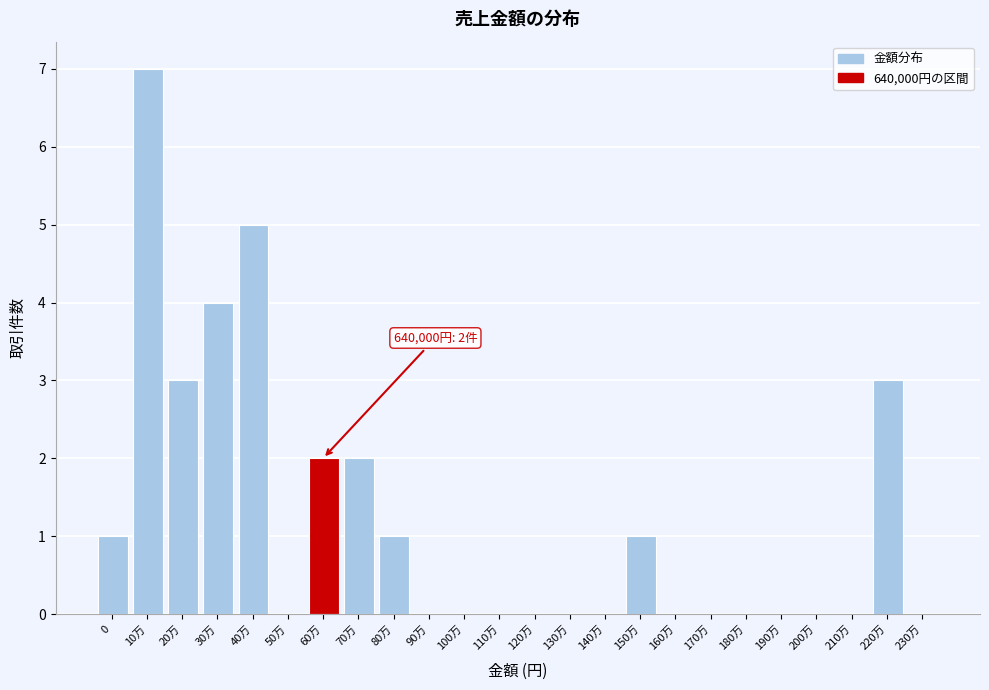

Reading left to right, extract all data points from this chart.

0=1	10万=7	20万=3	30万=4	40万=5	50万=0	60万=2	70万=2	80万=1	90万=0	100万=0	110万=0	120万=0	130万=0	140万=0	150万=1	160万=0	170万=0	180万=0	190万=0	200万=0	210万=0	220万=3	230万=0